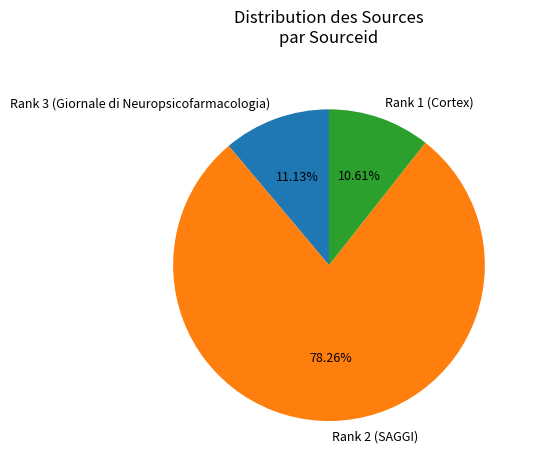

Which category has the smallest portion of the pie?

Rank 1 (Cortex)